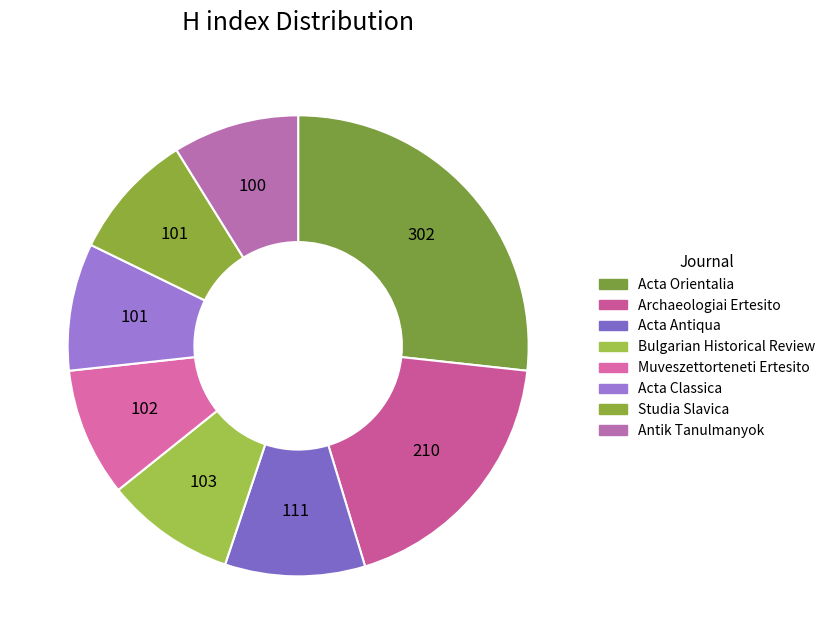

Does Archaeologiai Ertesito represent more than half of the total?

No